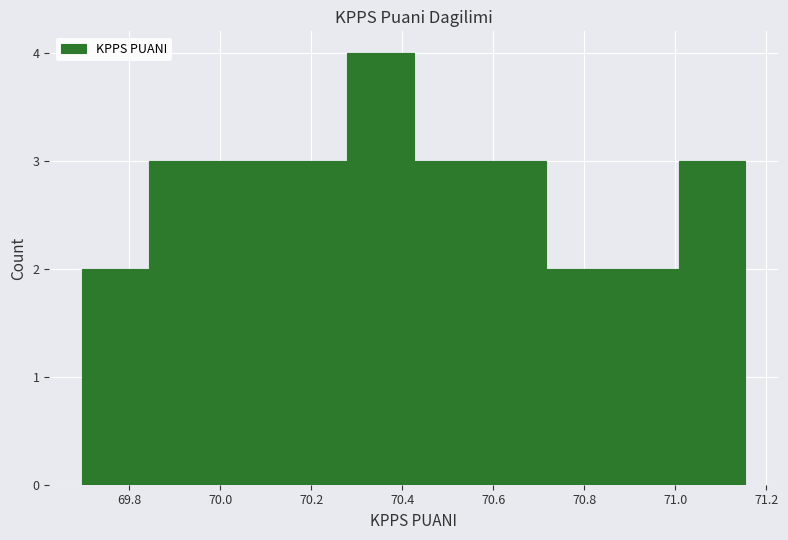

Reading left to right, transcribe this chart: for each bar, give the range it covers on the x-axis and its height. Neither the bar edges nor the heights are printed on the chart, so give them approximately, as read against the axes.

69.70 to 69.84: 2
69.84 to 69.98: 3
69.98 to 70.14: 3
70.14 to 70.28: 3
70.28 to 70.42: 4
70.42 to 70.58: 3
70.58 to 70.72: 3
70.72 to 70.86: 2
70.86 to 71.00: 2
71.00 to 71.16: 3